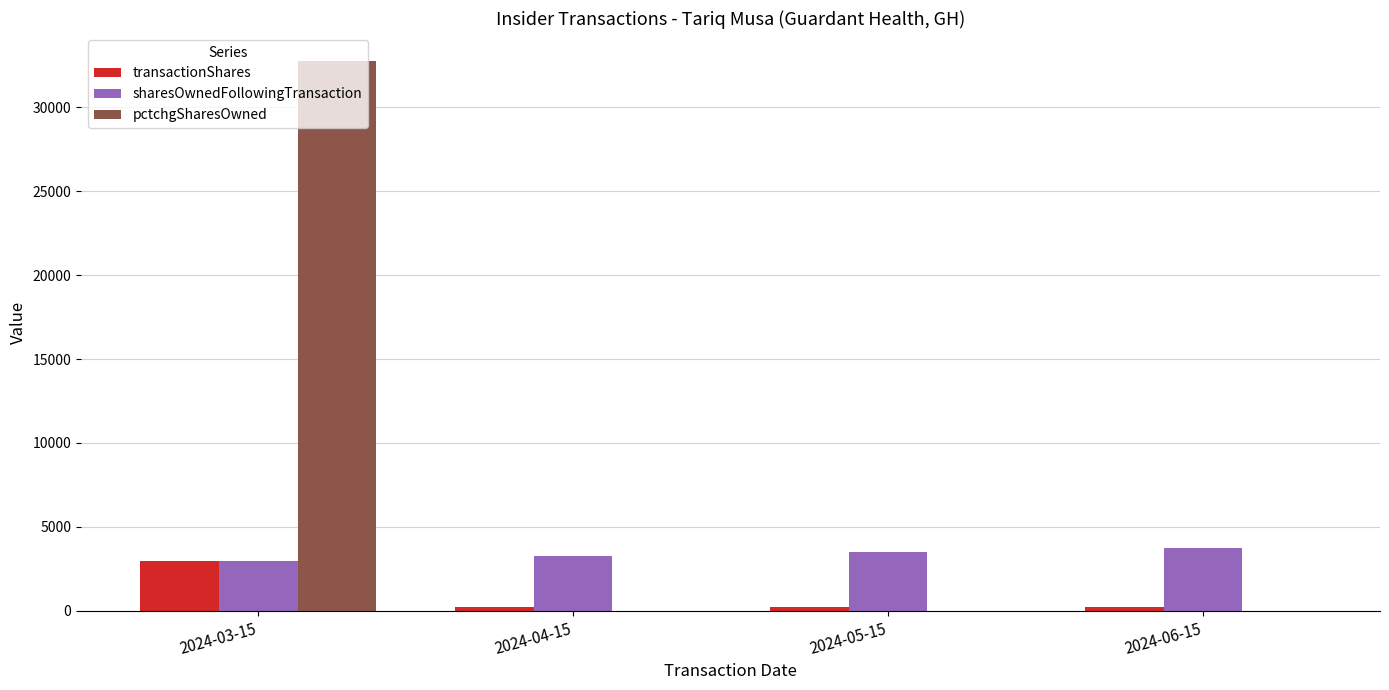

What is the sum of all transactionShares values?

3747